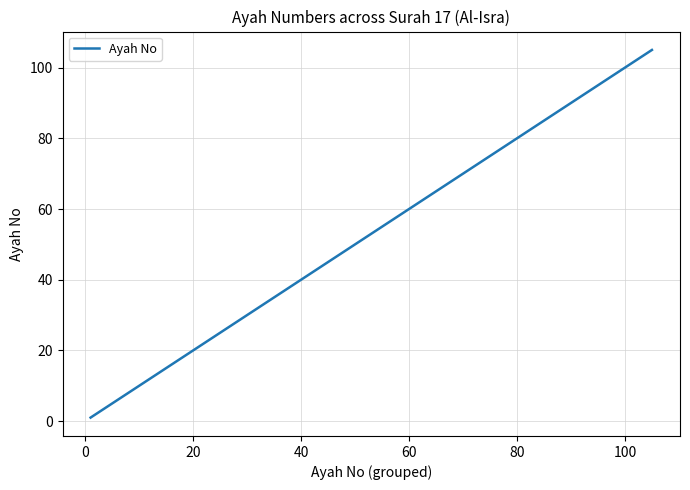

What is the maximum value shown in the chart?

105